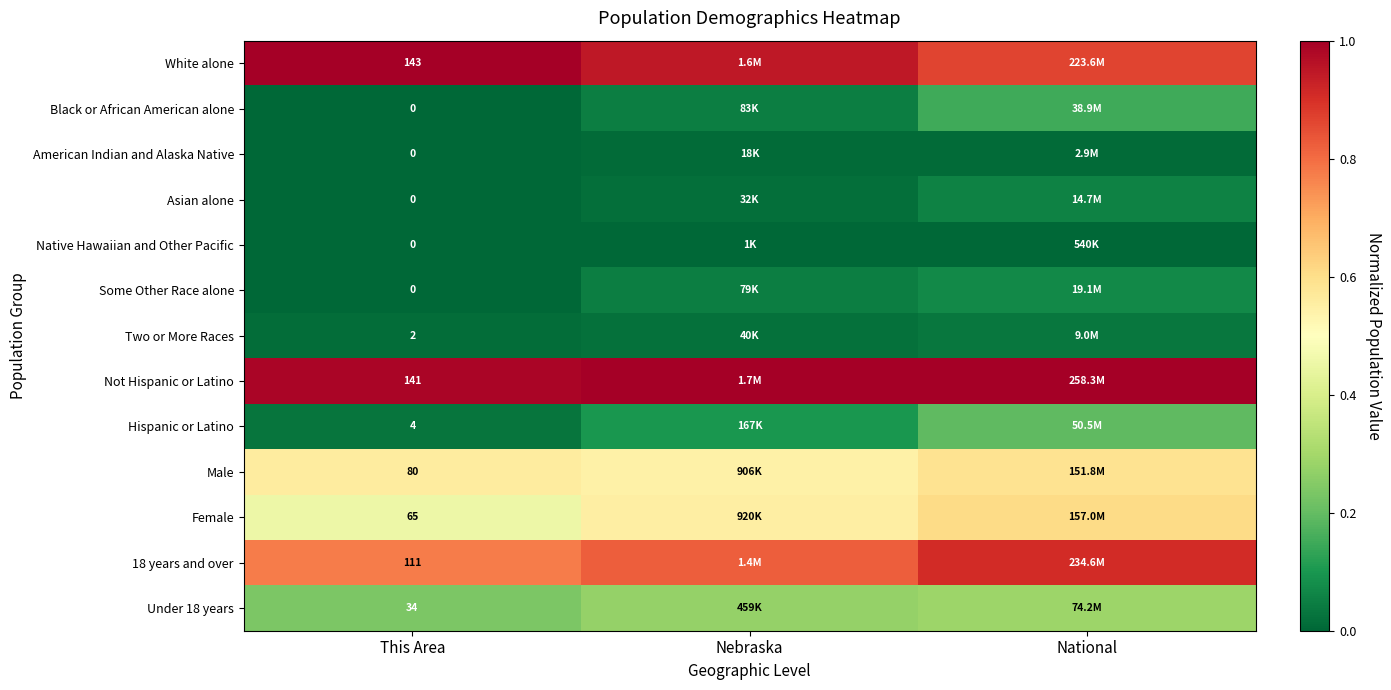

The Black or African American alone series shows 0.0 at Nebraska. True or false?

False